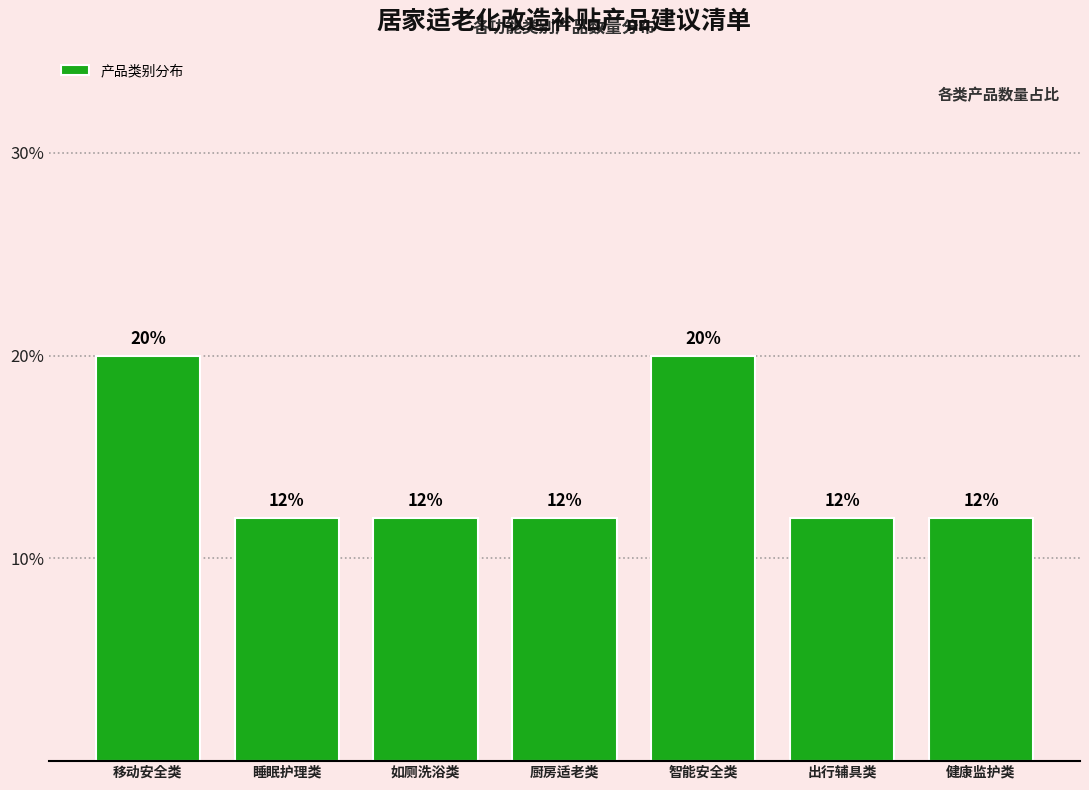

Reading left to right, list all the values displayed in this chart.

移动安全类=20	睡眠护理类=12	如厕洗浴类=12	厨房适老类=12	智能安全类=20	出行辅具类=12	健康监护类=12